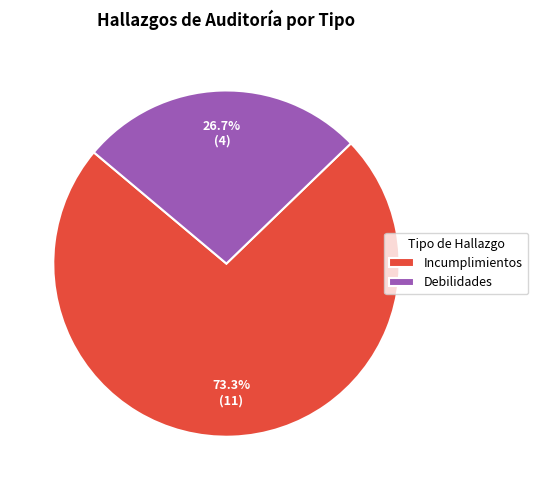

Which category has the biggest portion of the pie?

Incumplimientos